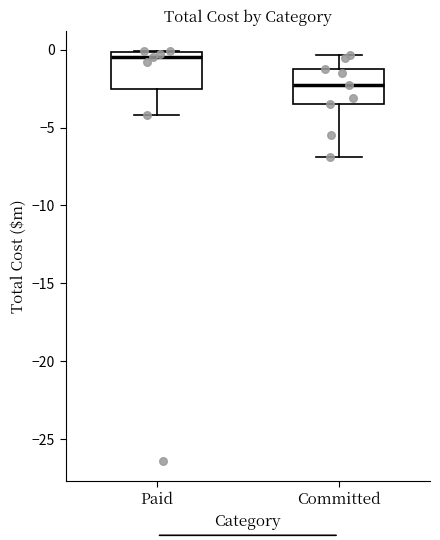

Reading left to right, read every box against the y-axis: the position of its median line, the range the box covers, and the ends of its whiskers. The values are not printed on the chart, so give them approximately, as read against the axis.

Paid: median -0.5, box -2.5 to 0.0, whiskers -4.0 to 0.0
Committed: median -2.5, box -3.5 to -1.0, whiskers -7.0 to -0.5